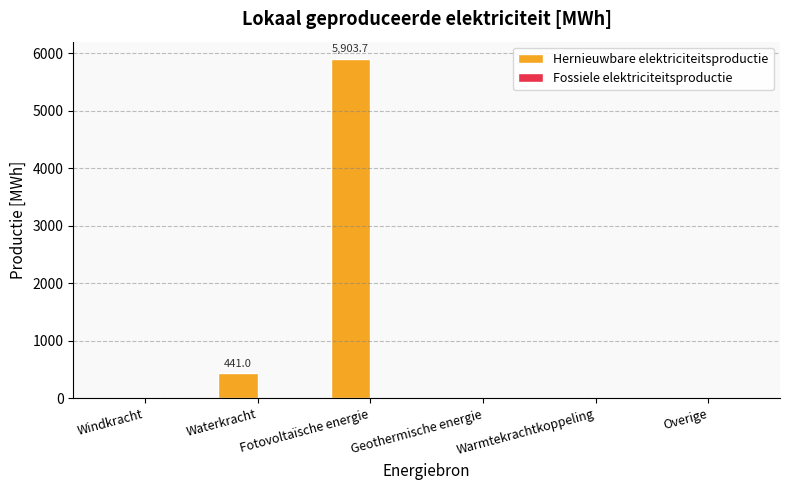

How many series are shown in this chart?

1